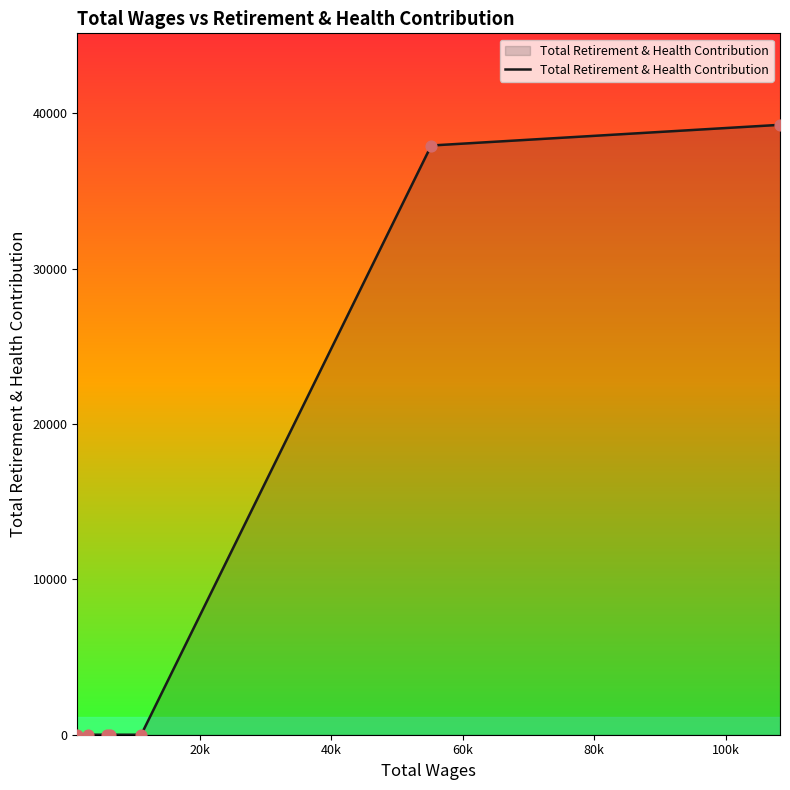

What is the difference between the second highest and minimum values?

37937